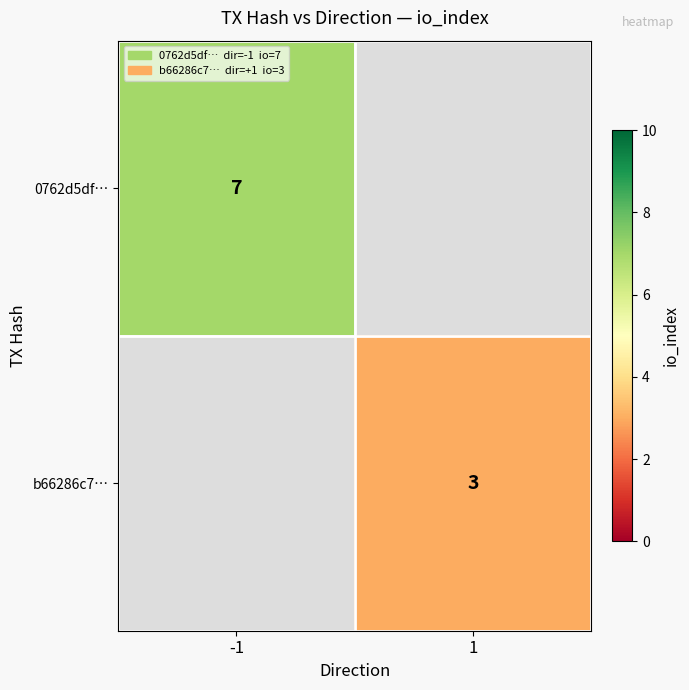

Is it true that 0762d5df… equals 4 at -1?

False